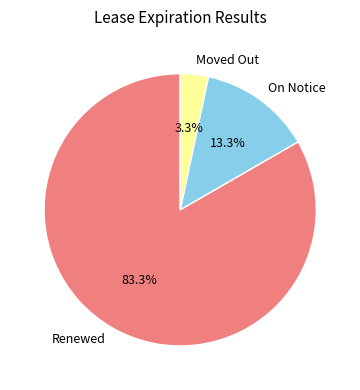

What percentage is the Renewed slice, to the nearest percent?

83%